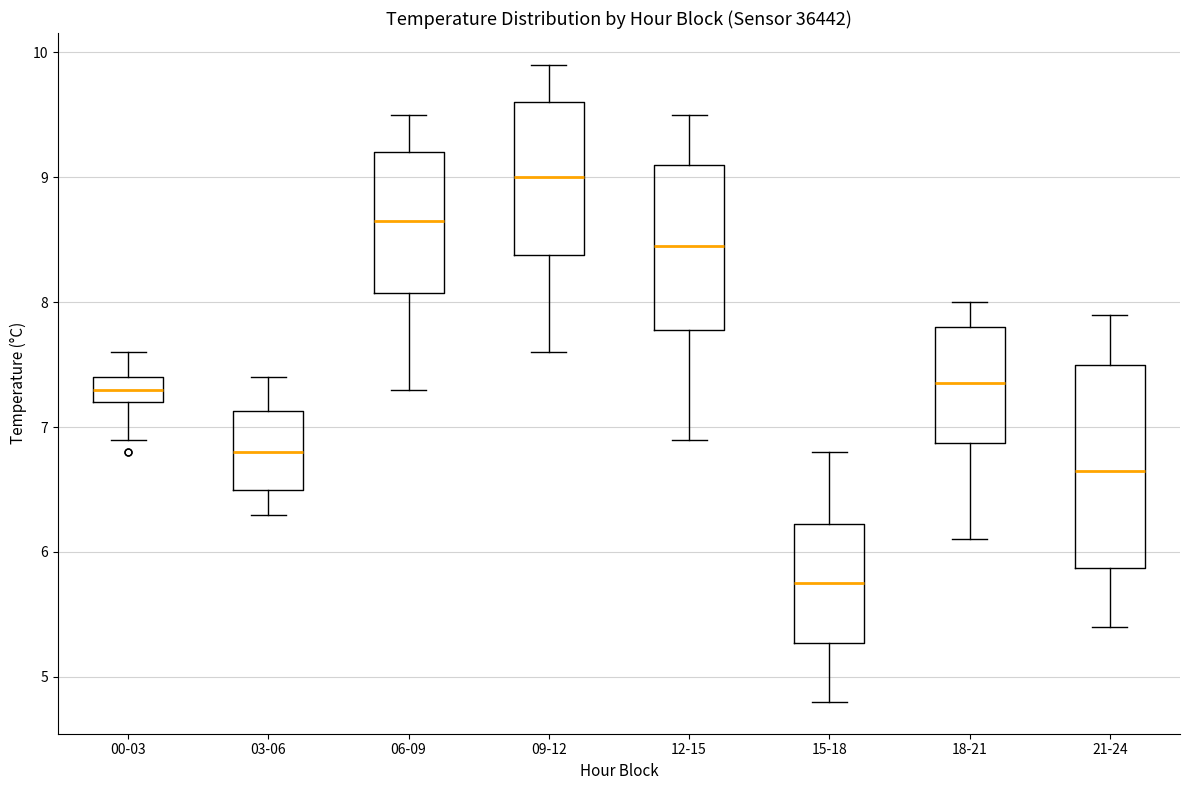

Reading left to right, read every box against the y-axis: the position of its median line, the range the box covers, and the ends of its whiskers. The values are not printed on the chart, so give them approximately, as read against the axis.

00-03: median 7.3, box 7.2 to 7.4, whiskers 6.9 to 7.6
03-06: median 6.8, box 6.5 to 7.1, whiskers 6.3 to 7.4
06-09: median 8.7, box 8.1 to 9.2, whiskers 7.3 to 9.5
09-12: median 9.0, box 8.4 to 9.6, whiskers 7.6 to 9.9
12-15: median 8.5, box 7.8 to 9.1, whiskers 6.9 to 9.5
15-18: median 5.8, box 5.3 to 6.2, whiskers 4.8 to 6.8
18-21: median 7.4, box 6.9 to 7.8, whiskers 6.1 to 8.0
21-24: median 6.7, box 5.9 to 7.5, whiskers 5.4 to 7.9